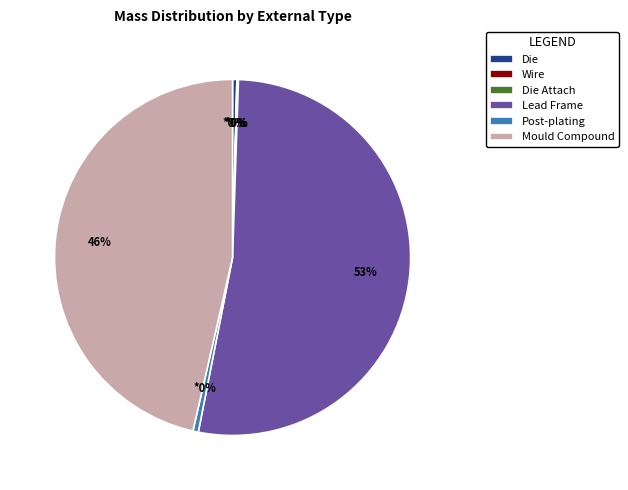

True or false: Die accounts for 0% of the total.

True